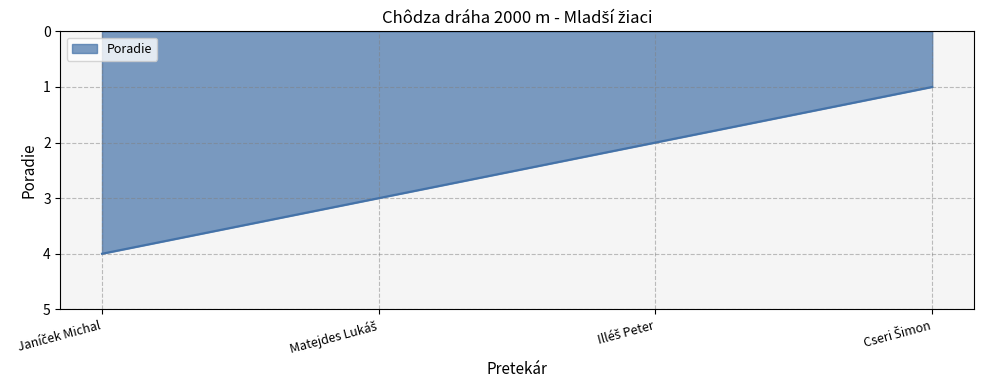

What is the difference between the maximum and minimum values?

3